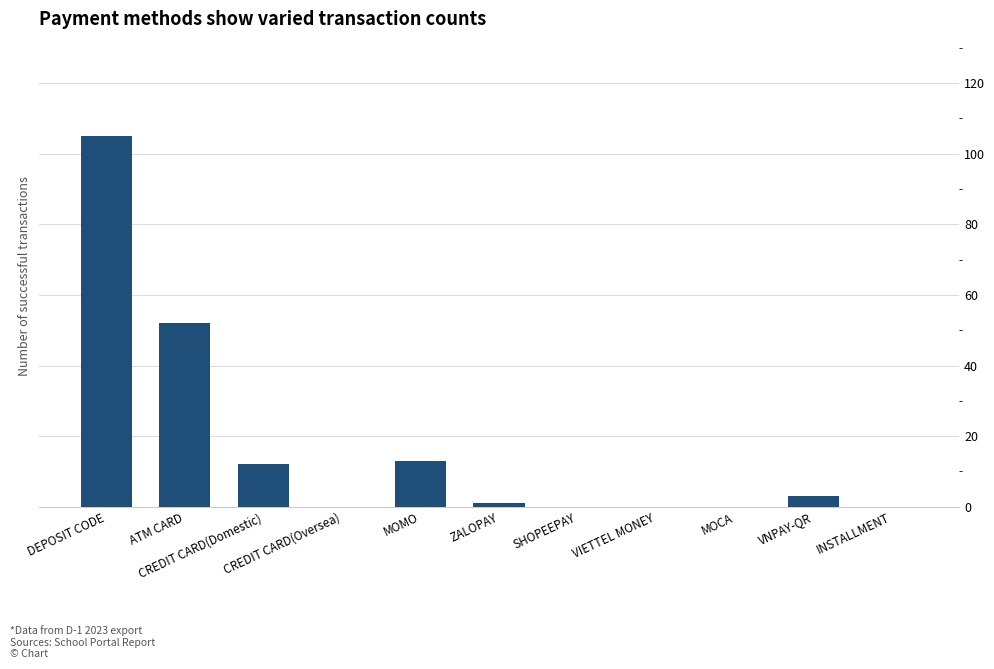

What is the sum of all values?

186